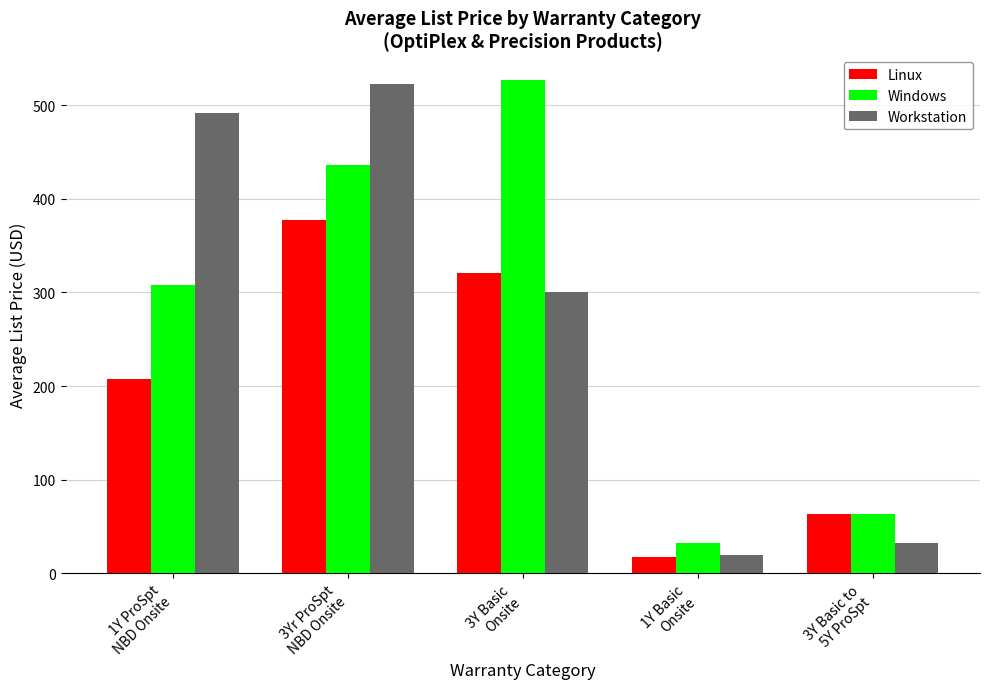

Which series changed the most between 3Yr ProSpt
NBD Onsite and 3Y Basic
Onsite?

Workstation